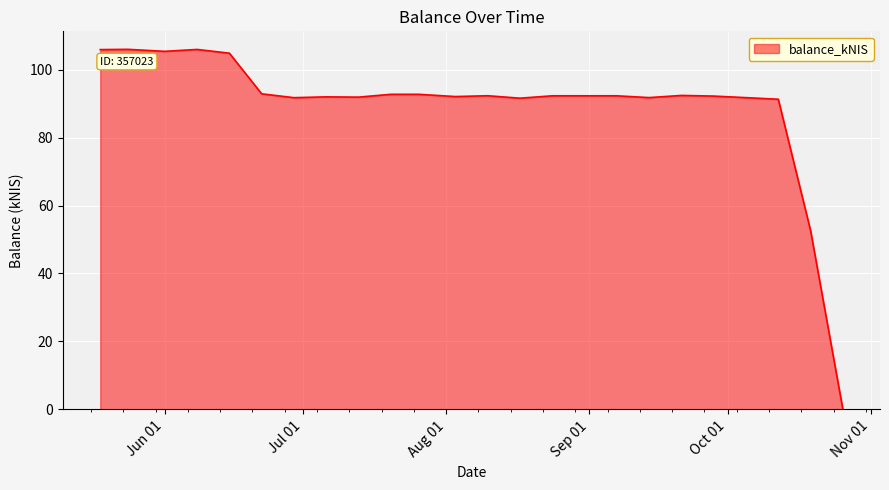

What is the maximum value shown in the chart?

106.0